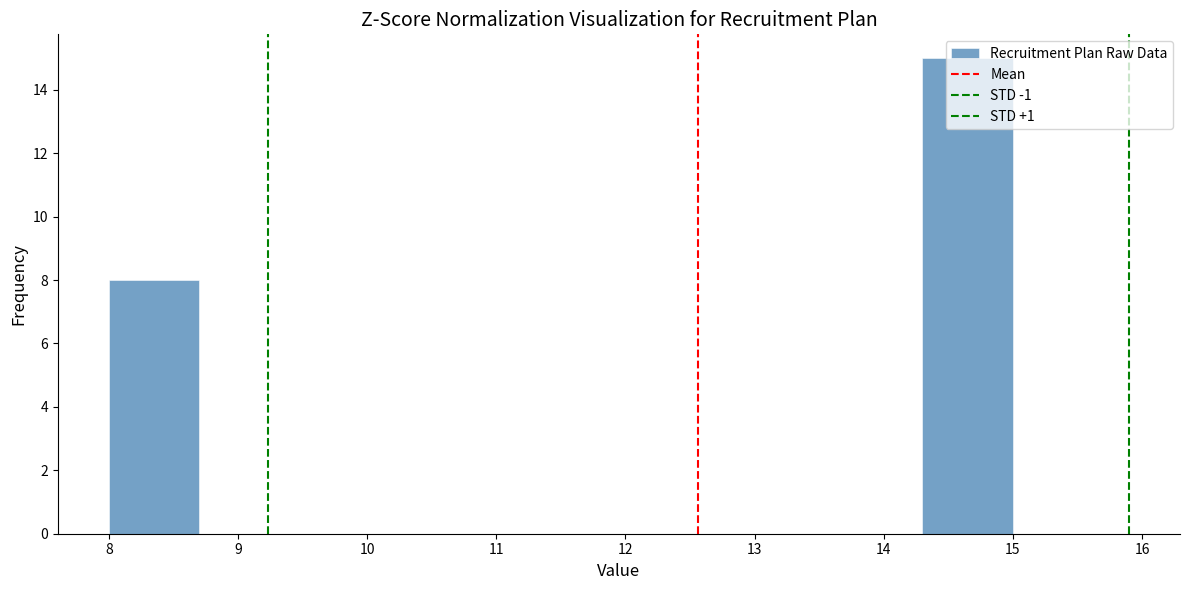

Reading left to right, list every bar in this chart as the range it spans on the x-axis followed by its height. The values are not printed on the chart, so give them approximately, as read against the axis.

8.0 to 8.7: 8
8.7 to 9.4: 0
9.4 to 10.1: 0
10.1 to 10.8: 0
10.8 to 11.5: 0
11.5 to 12.2: 0
12.2 to 12.9: 0
12.9 to 13.6: 0
13.6 to 14.3: 0
14.3 to 15.0: 15